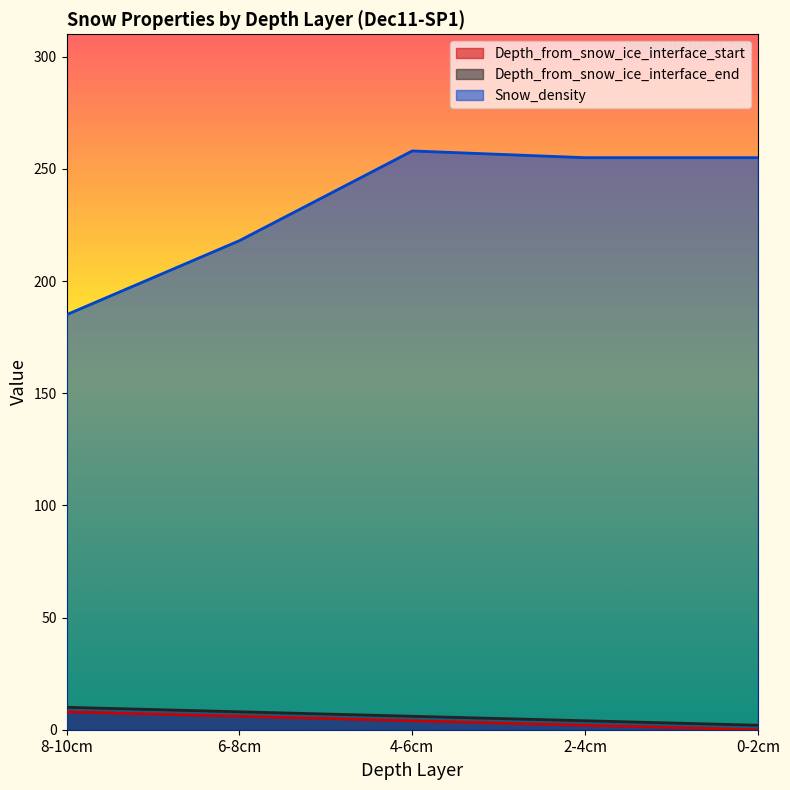

True or false: Depth_from_snow_ice_interface_end and Snow_density intersect in this chart.

False